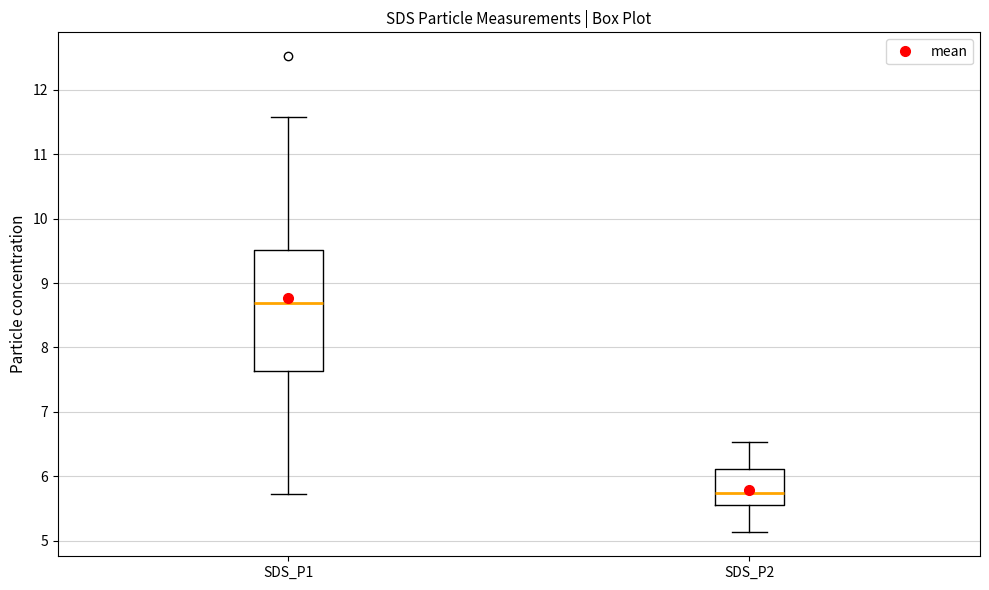

Which box's median line is the lowest?

SDS_P2